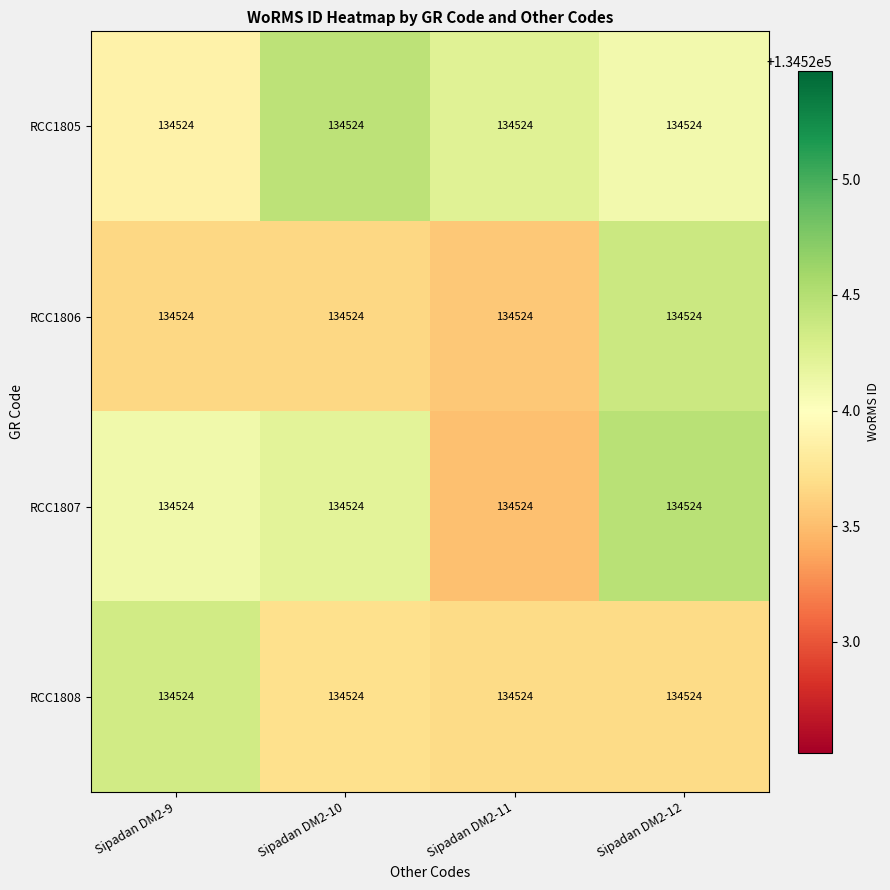

Reading left to right, extract all data points from this chart.

RCC1805: Sipadan DM2-9=134524.0	Sipadan DM2-10=134524.0	Sipadan DM2-11=134524.0	Sipadan DM2-12=134524.0
RCC1806: Sipadan DM2-9=134524.0	Sipadan DM2-10=134524.0	Sipadan DM2-11=134524.0	Sipadan DM2-12=134524.0
RCC1807: Sipadan DM2-9=134524.0	Sipadan DM2-10=134524.0	Sipadan DM2-11=134524.0	Sipadan DM2-12=134524.0
RCC1808: Sipadan DM2-9=134524.0	Sipadan DM2-10=134524.0	Sipadan DM2-11=134524.0	Sipadan DM2-12=134524.0